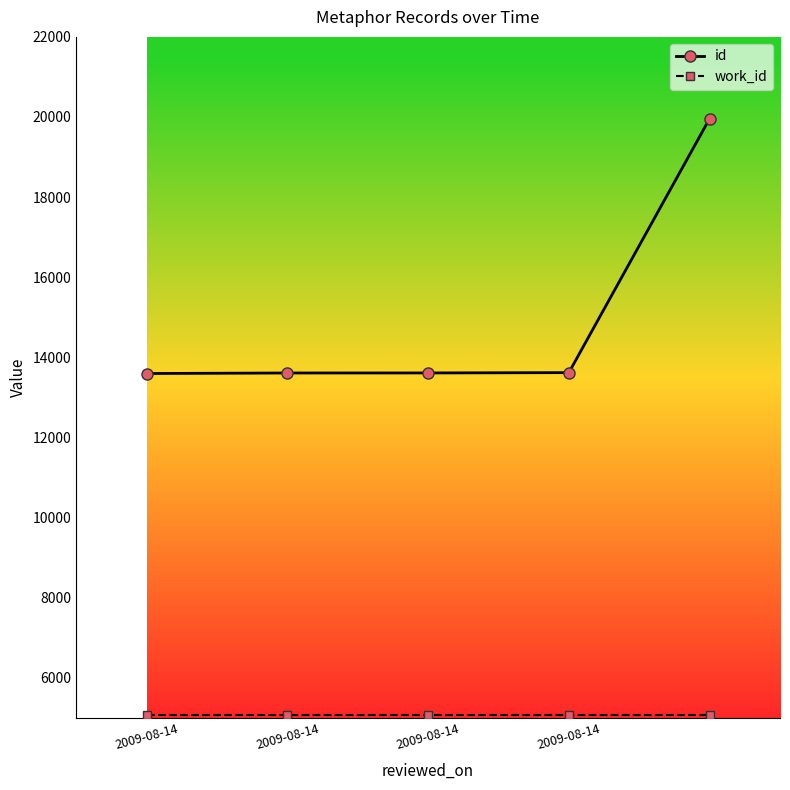

What is the value of the id point at the 1st from the left?

13595